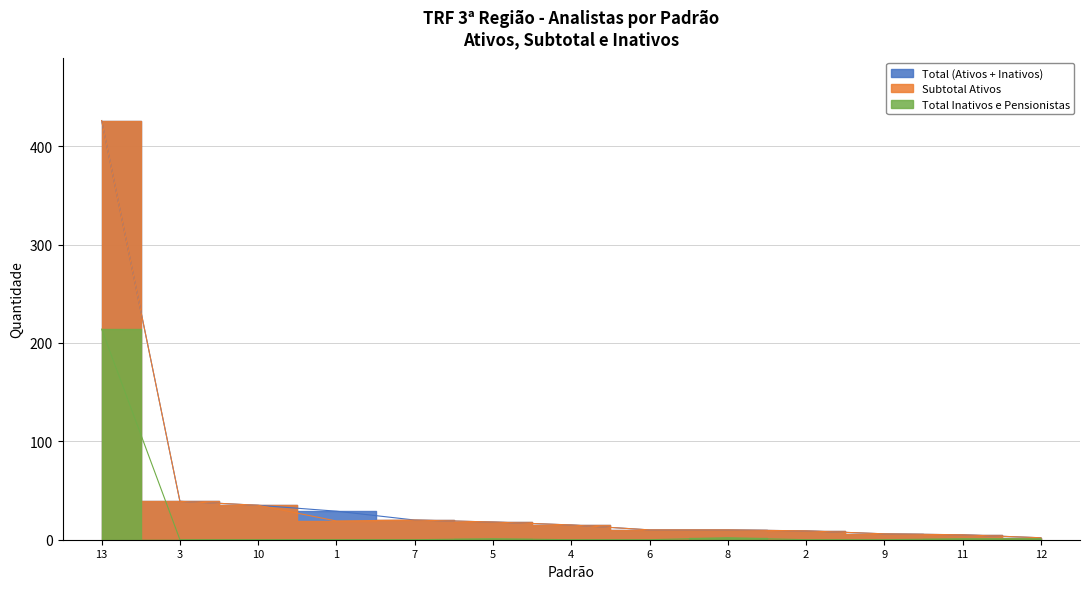

At which category is the sum across all series the highest?

13